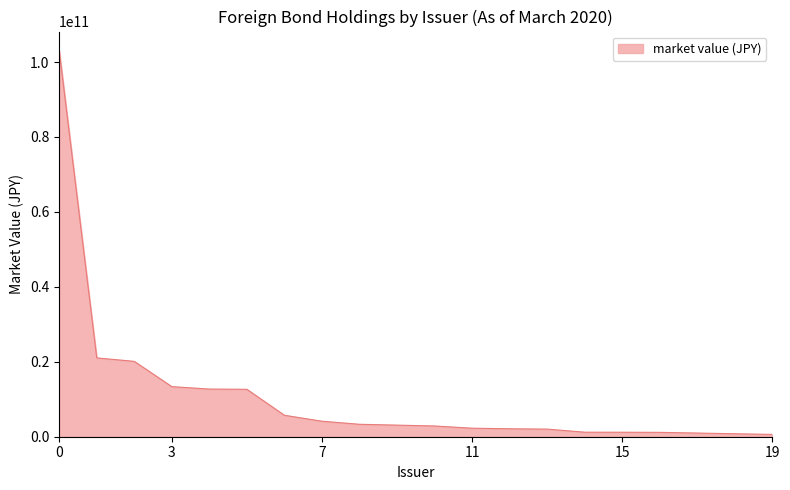

What is the maximum value shown in the chart?

102979478687